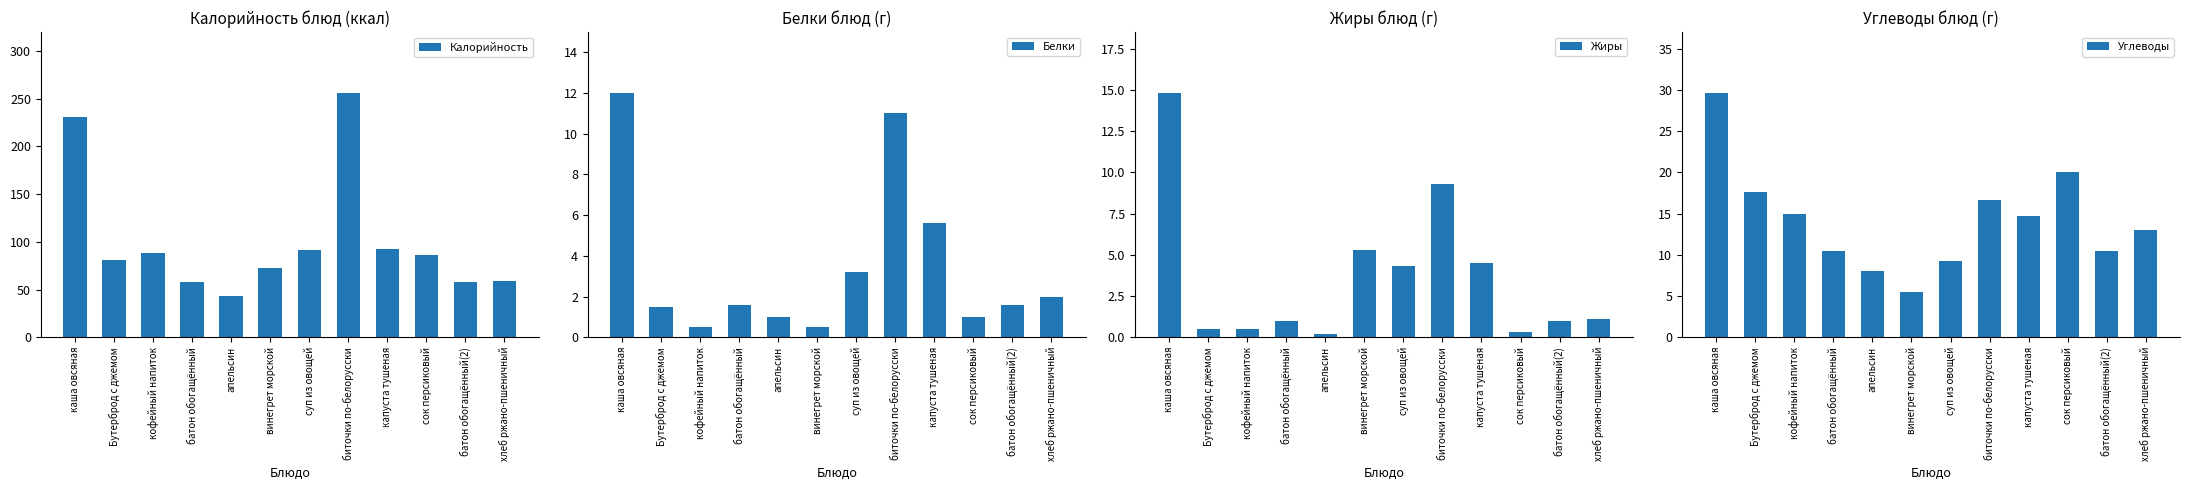

The Белки series shows 3.2 at суп из овощей. True or false?

True